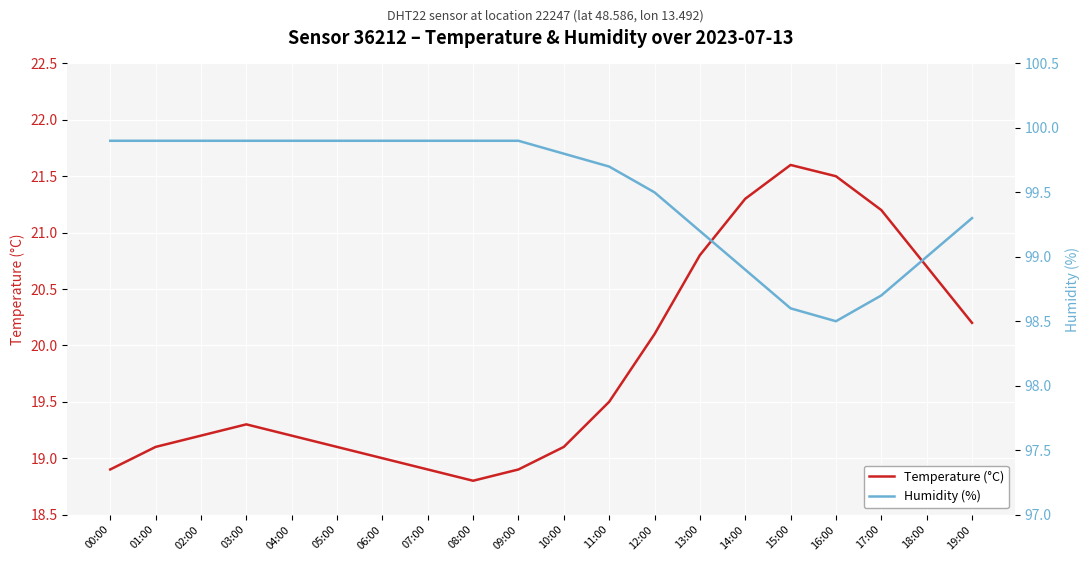

Reading left to right, extract all data points from this chart.

Temperature (°C): 00:00=18.9	01:00=19.1	02:00=19.2	03:00=19.3	04:00=19.2	05:00=19.1	06:00=19.0	07:00=18.9	08:00=18.8	09:00=18.9	10:00=19.1	11:00=19.5	12:00=20.1	13:00=20.8	14:00=21.3	15:00=21.6	16:00=21.5	17:00=21.2	18:00=20.7	19:00=20.2
Humidity (%): 00:00=99.9	01:00=99.9	02:00=99.9	03:00=99.9	04:00=99.9	05:00=99.9	06:00=99.9	07:00=99.9	08:00=99.9	09:00=99.9	10:00=99.8	11:00=99.7	12:00=99.5	13:00=99.2	14:00=98.9	15:00=98.6	16:00=98.5	17:00=98.7	18:00=99.0	19:00=99.3